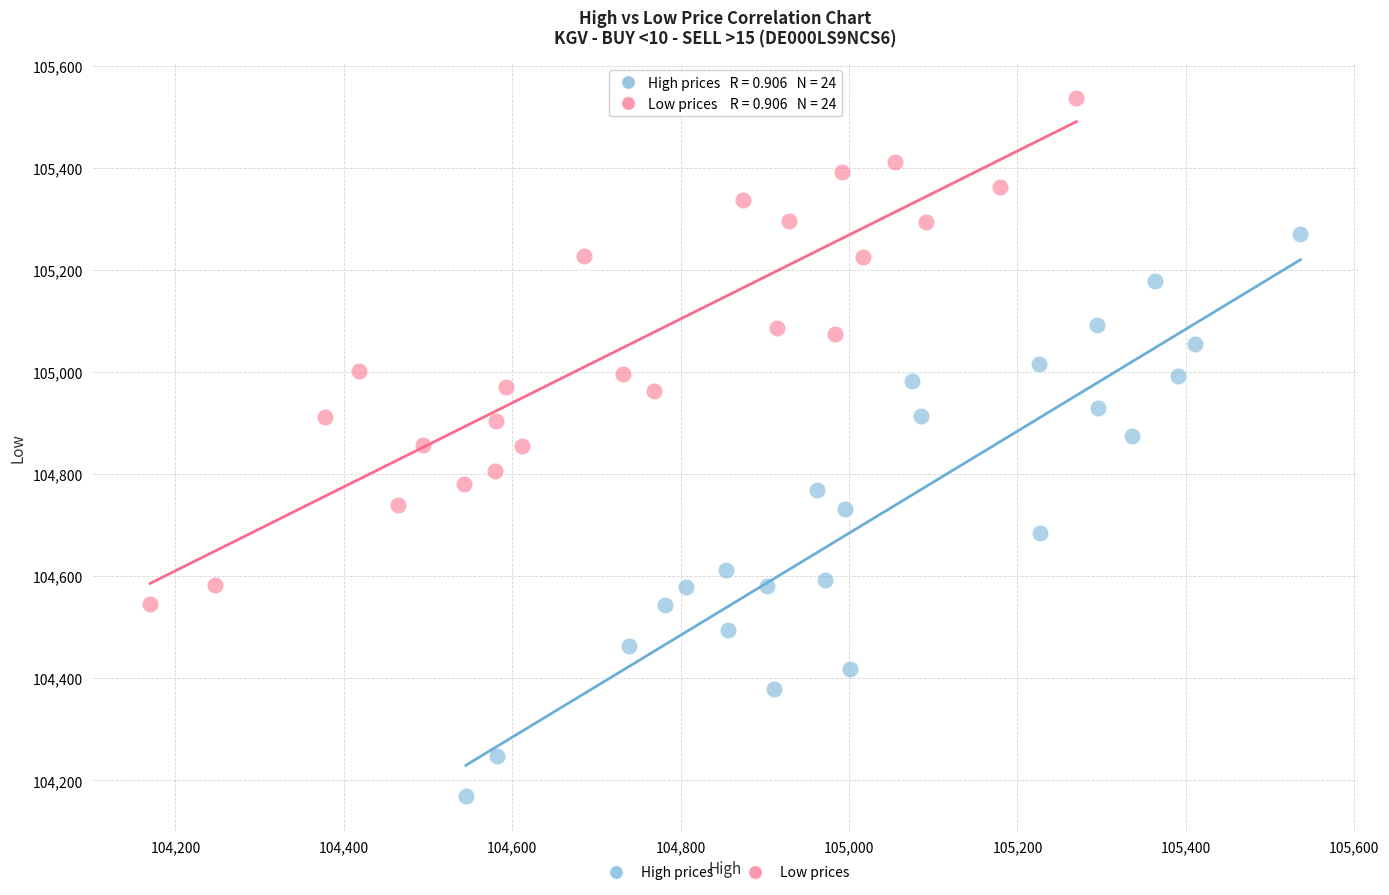

Which series has the widest spread of Y values?

High prices